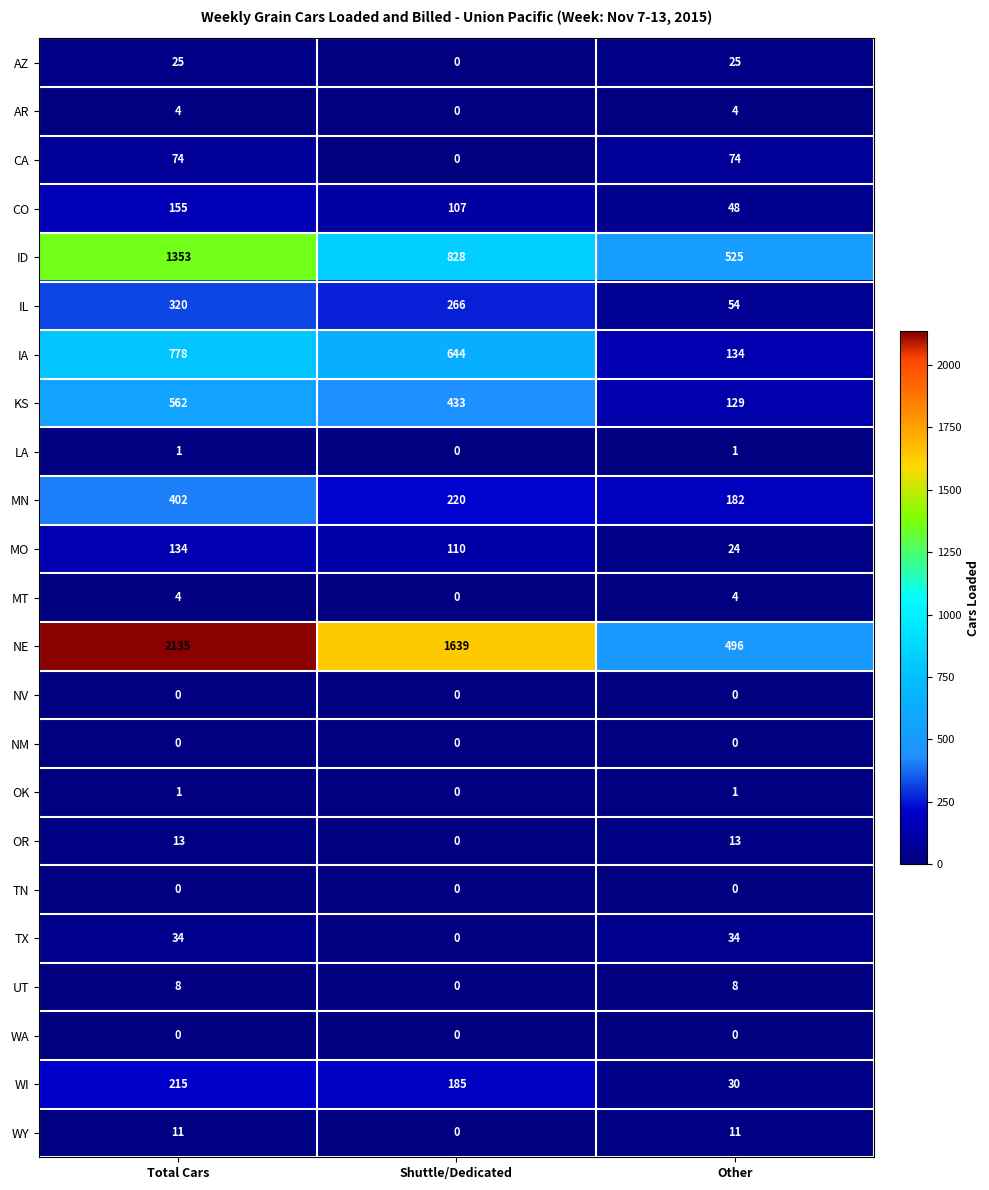

What is the difference between the highest and lowest values at Shuttle/Dedicated?

1639